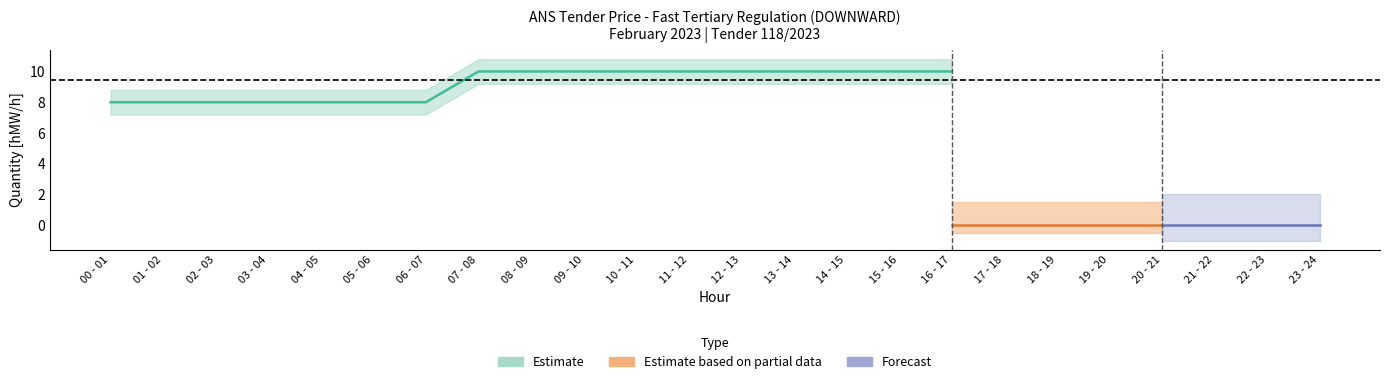

True or false: 07.02 (Tue) has more than 1 interior local peaks.

False